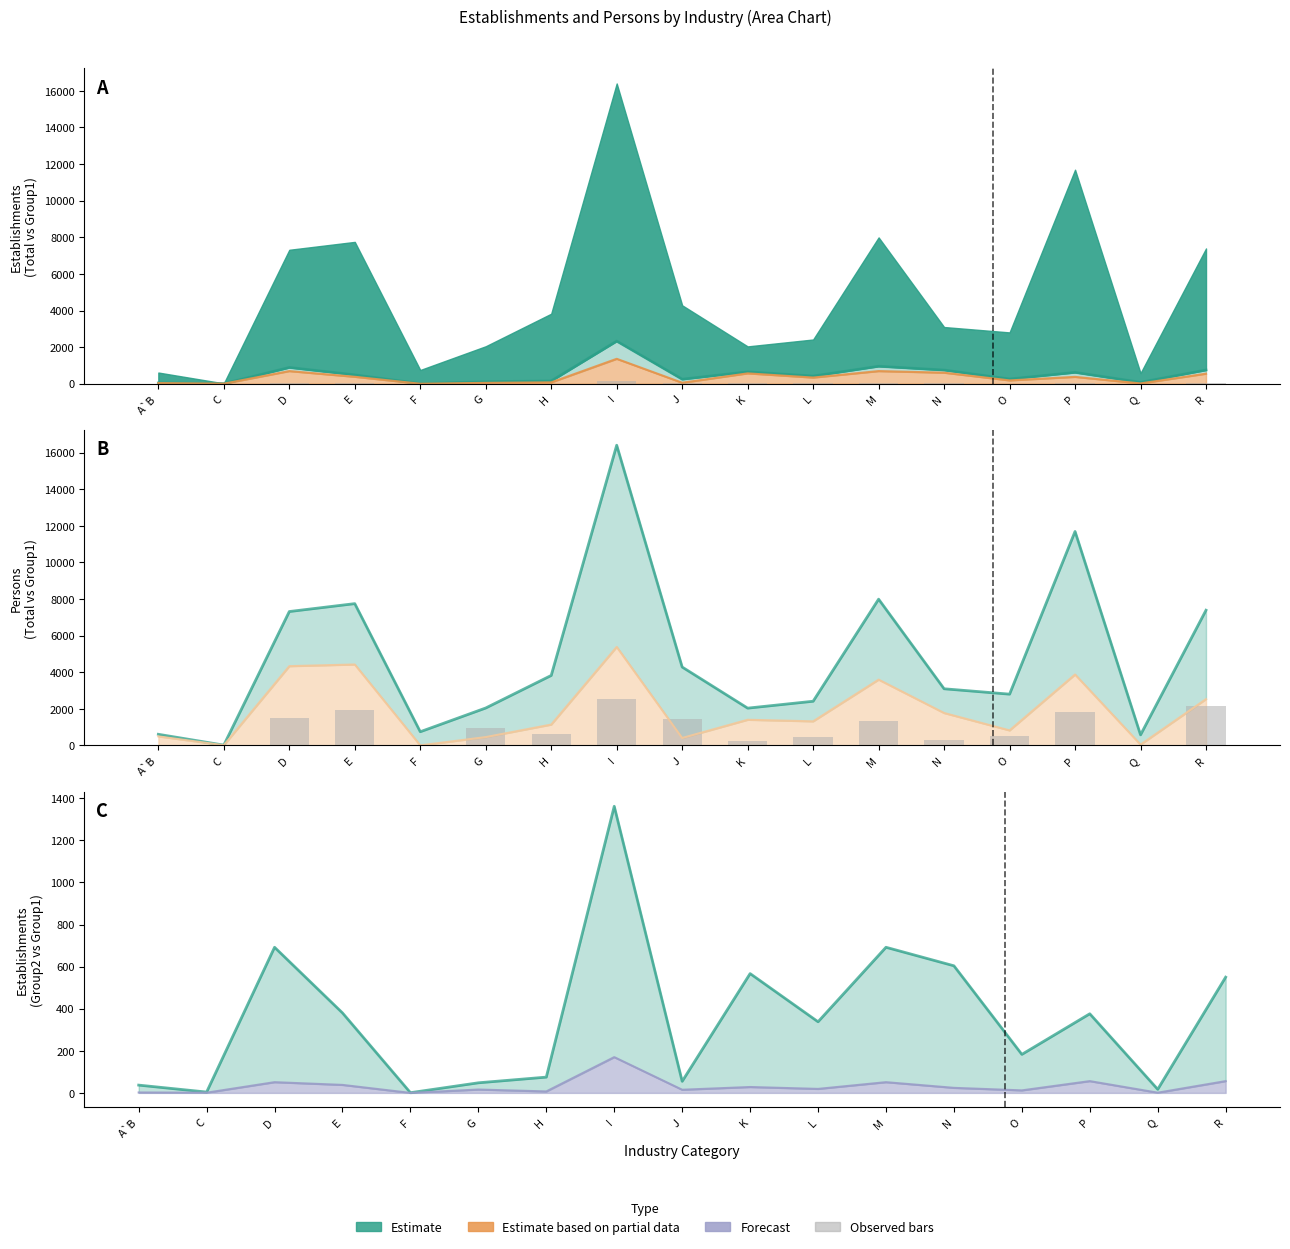

Where does the Persons (Group2) series first go above 637?

D